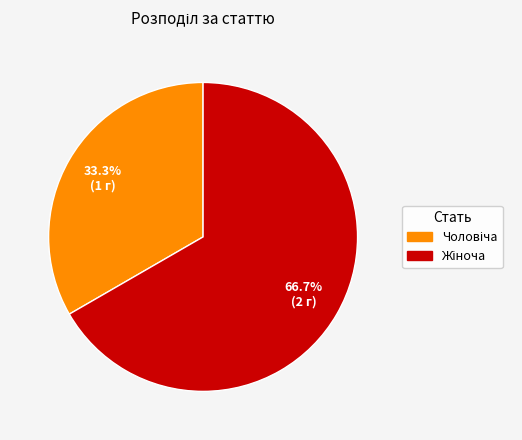

What is the largest slice in the pie chart?

Жіноча